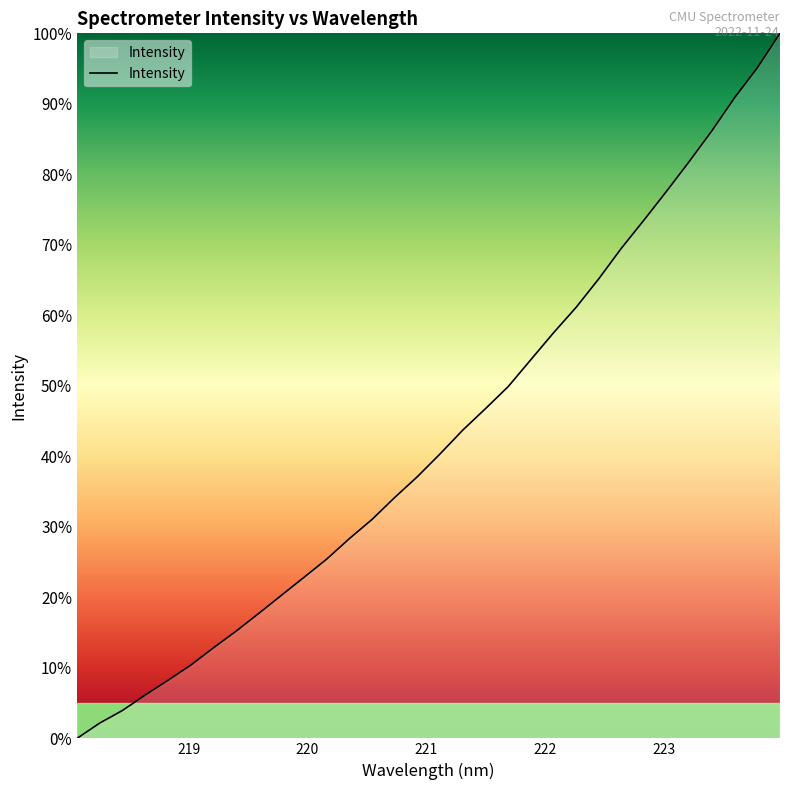

How many distinct data groups are displayed?

1